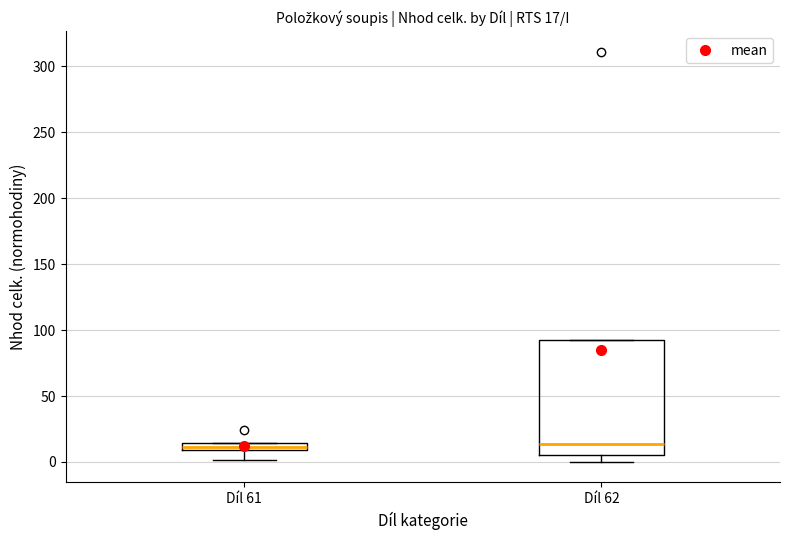

Comparing the boxes themselves (not the whiskers), which one is the tallest?

Díl 62